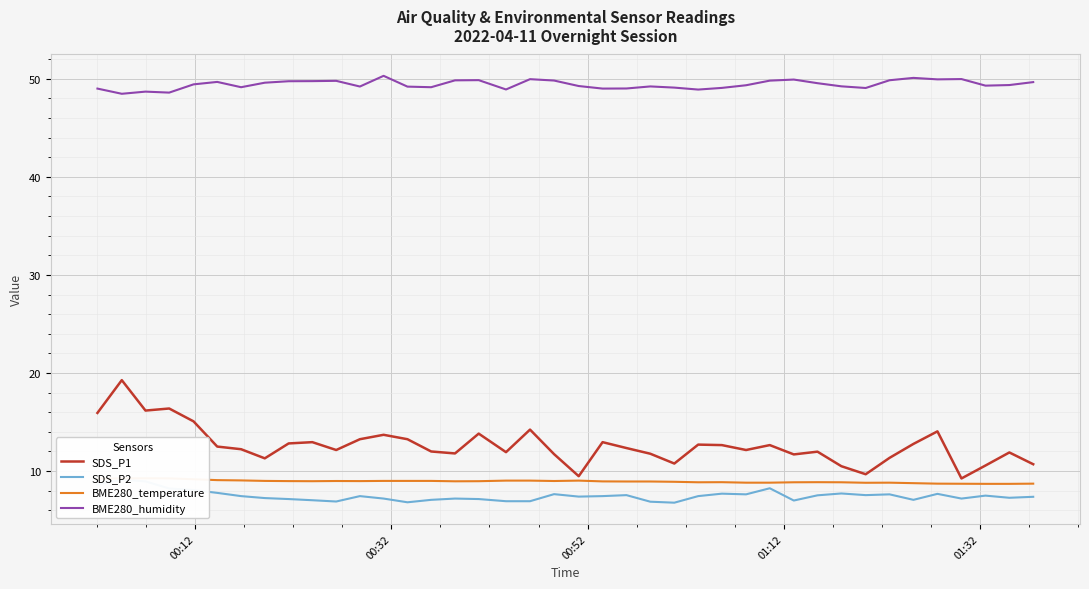

True or false: SDS_P1 and BME280_temperature intersect in this chart.

False